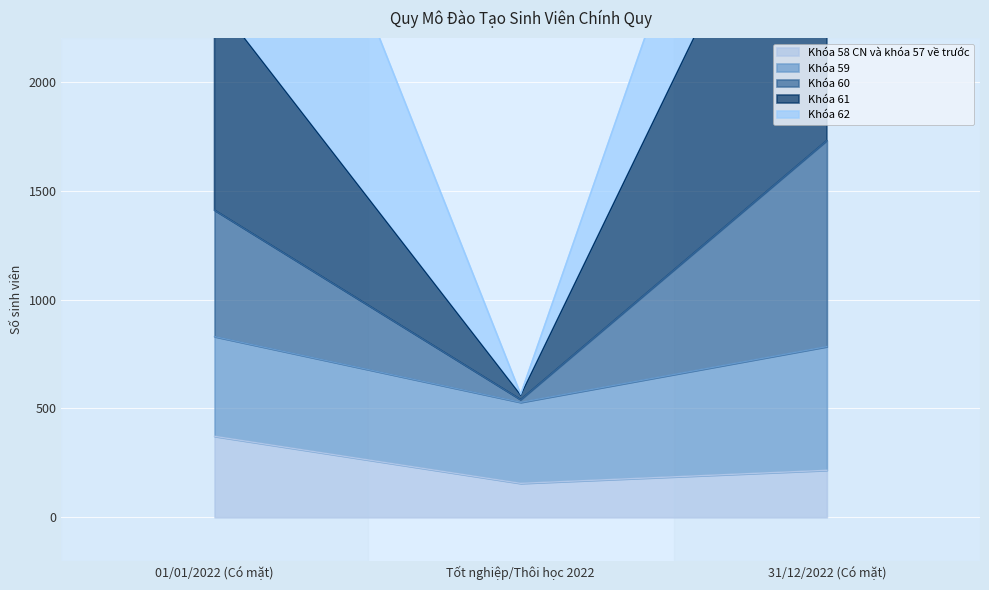

At which category does the chart reach its peak across all series?

31/12/2022 (Có mặt)